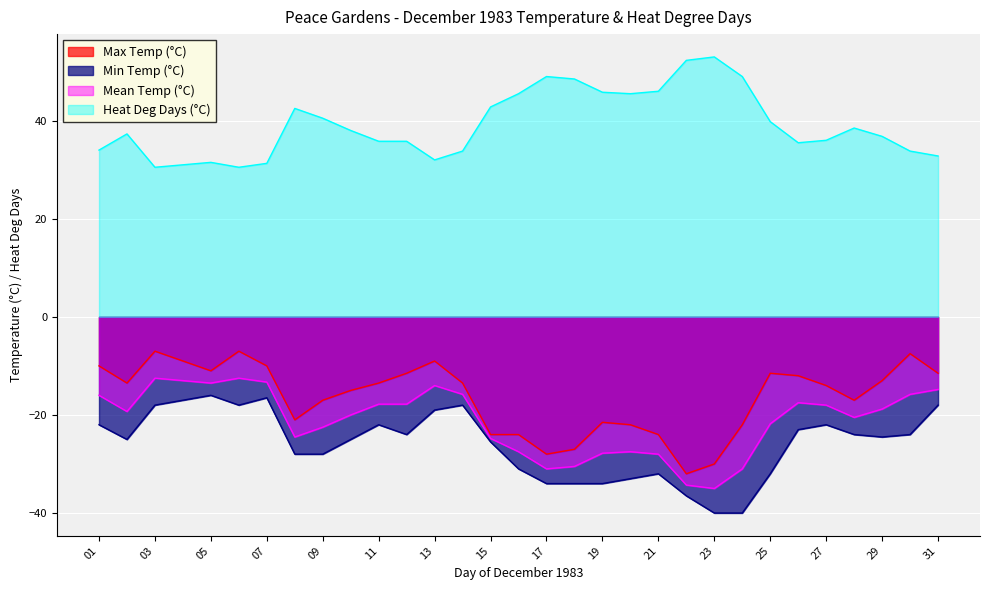

True or false: Mean Temp (°C) has a value of -17.5 at 26.

True